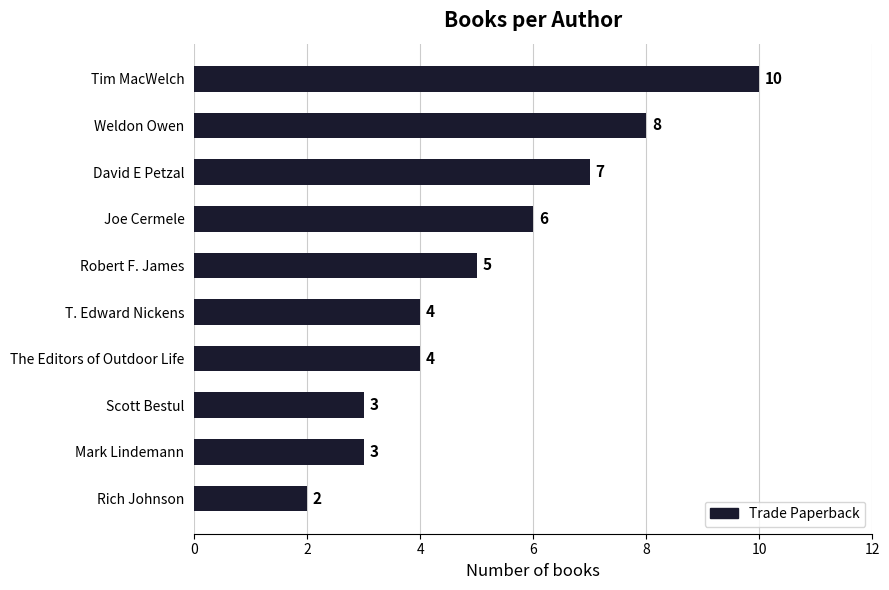

Where is the data nearest to the value 6?

Joe Cermele